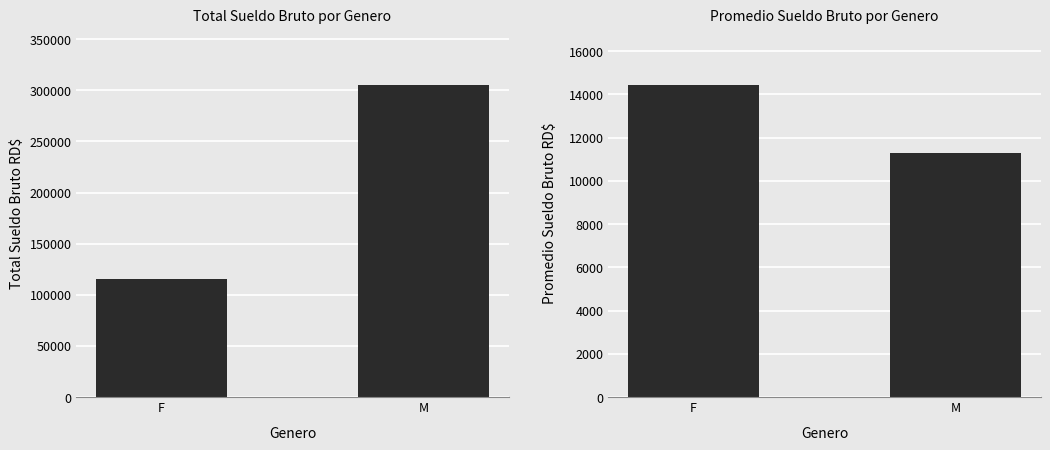

What is the difference between the Promedio Sueldo Bruto RD$ values at F and M?

3130.1